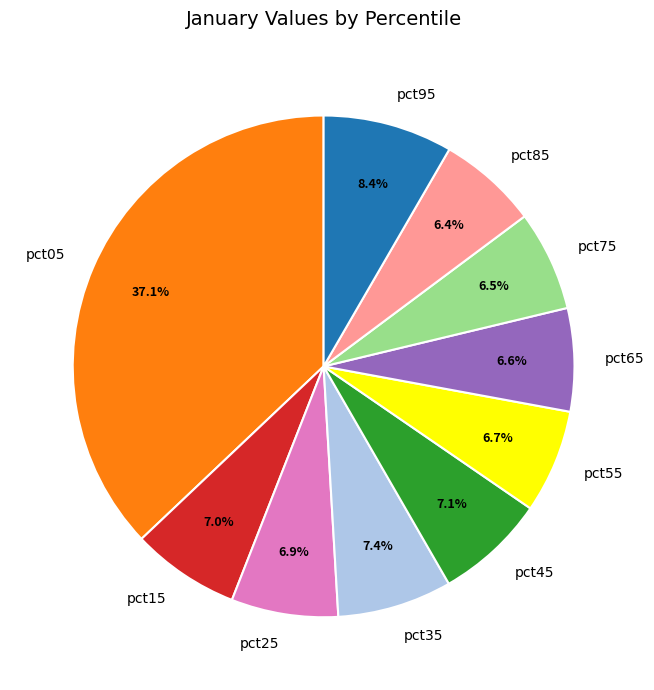

The pct25 slice represents 7% of the pie. True or false?

True